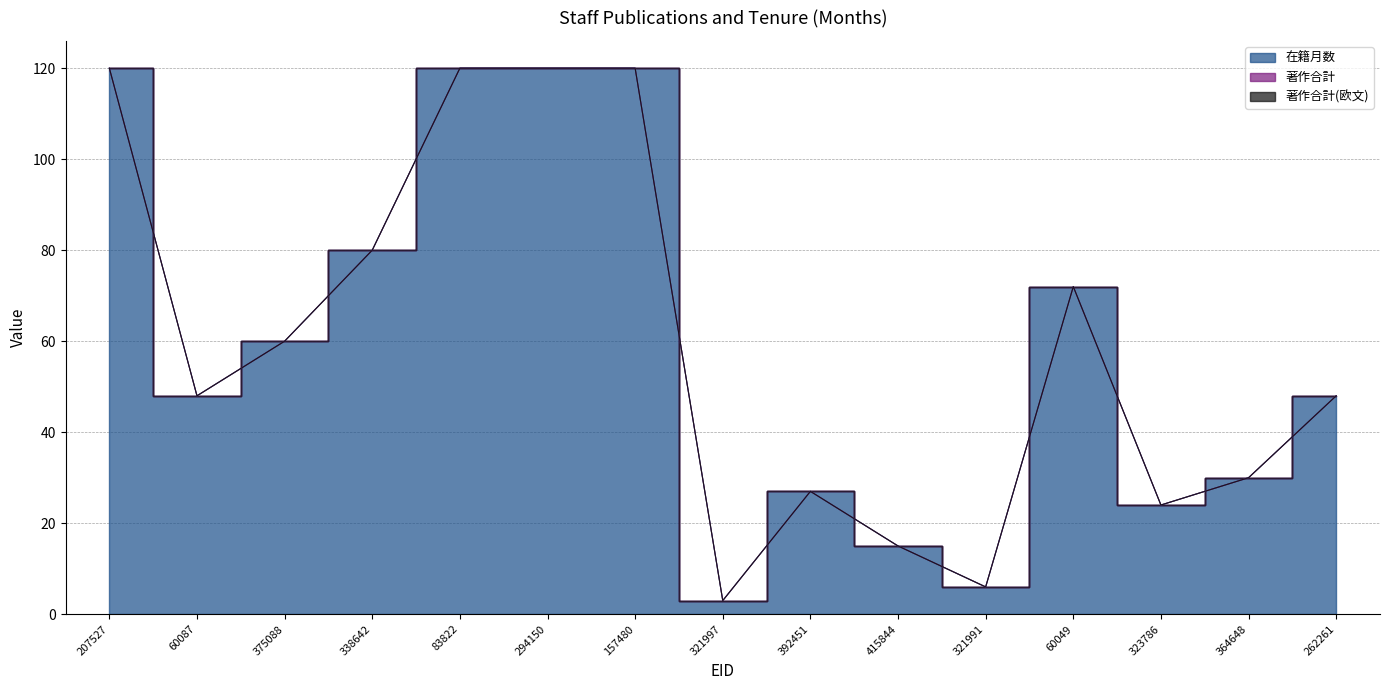

What is the difference between the second highest and minimum values in the 在籍月数 series?

117